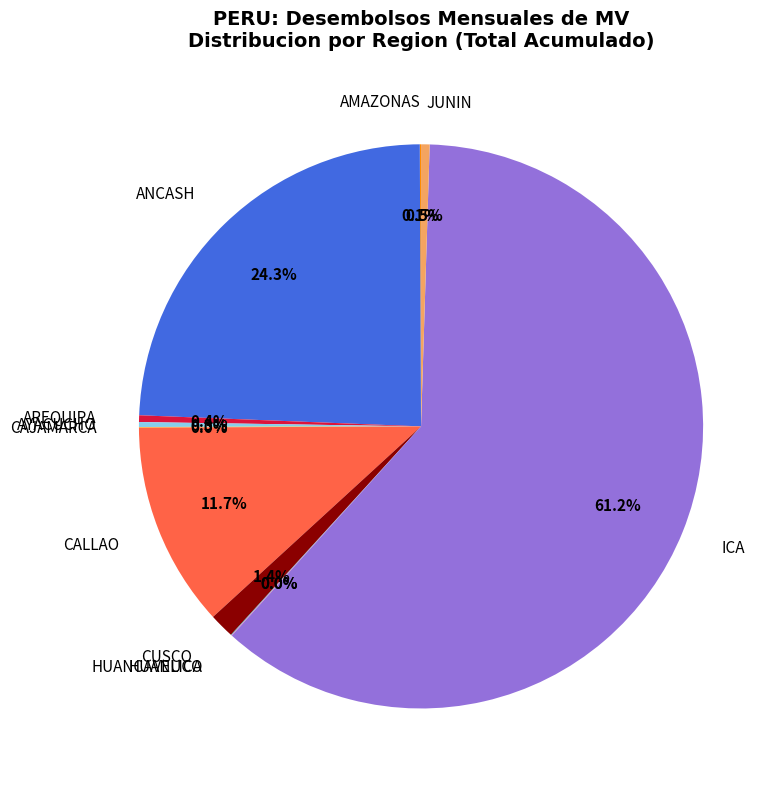

Does any single category account for the majority?

Yes